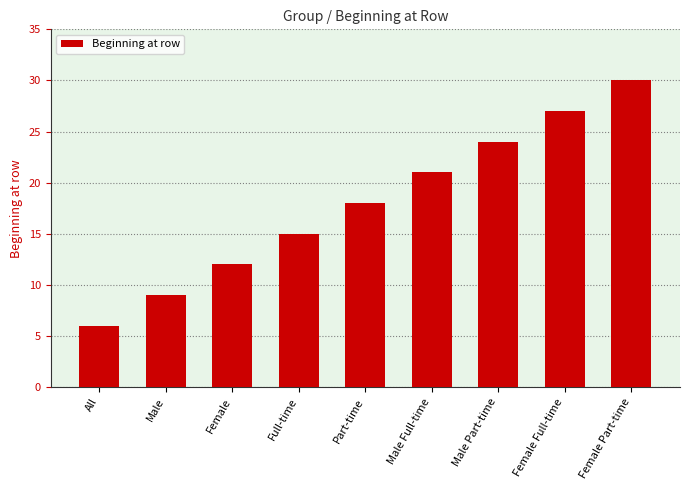

The chart shows a value of 10 at Male Part-time. True or false?

False